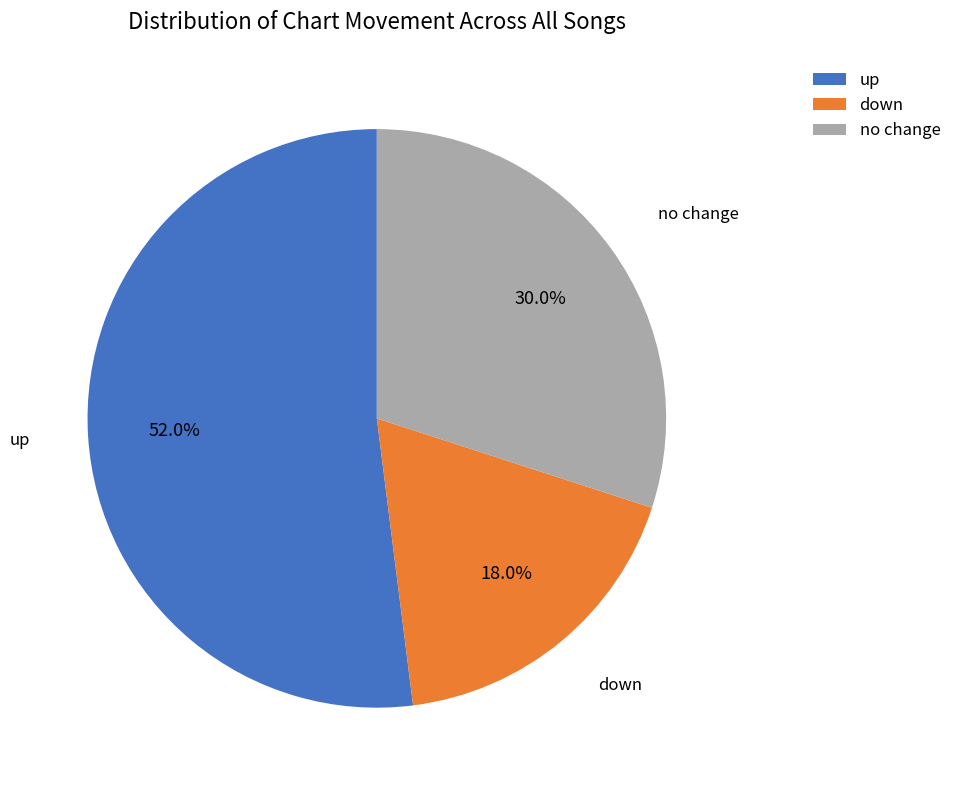

How many segments does this pie chart have?

3